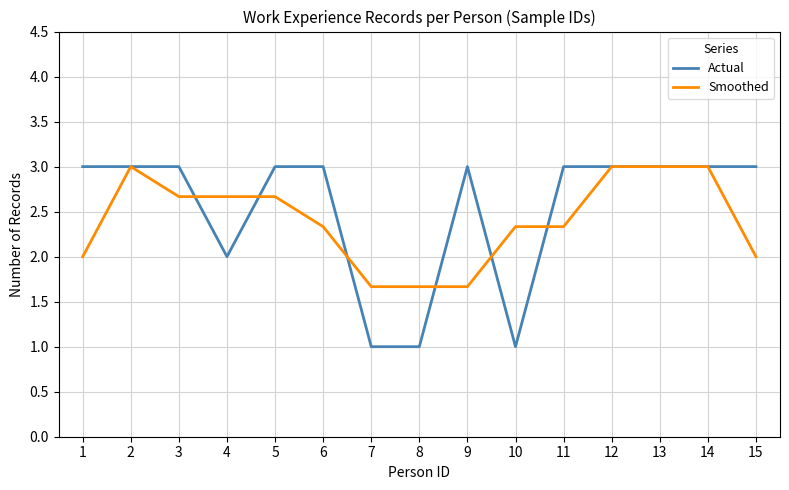

What is the maximum value shown in the chart?

3.0